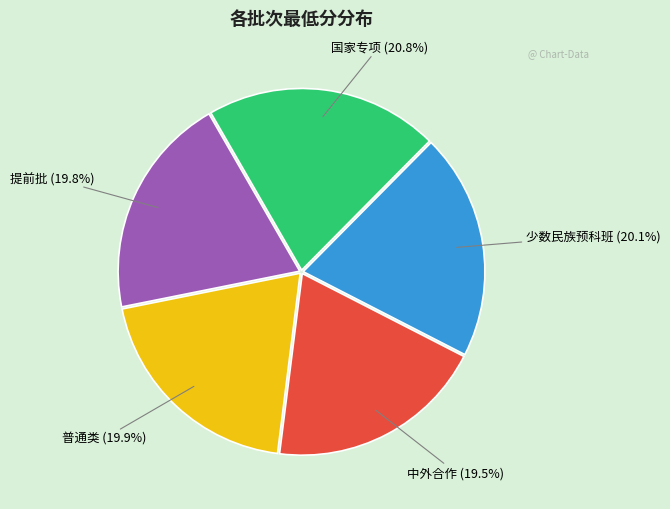

Does any single category account for the majority?

No